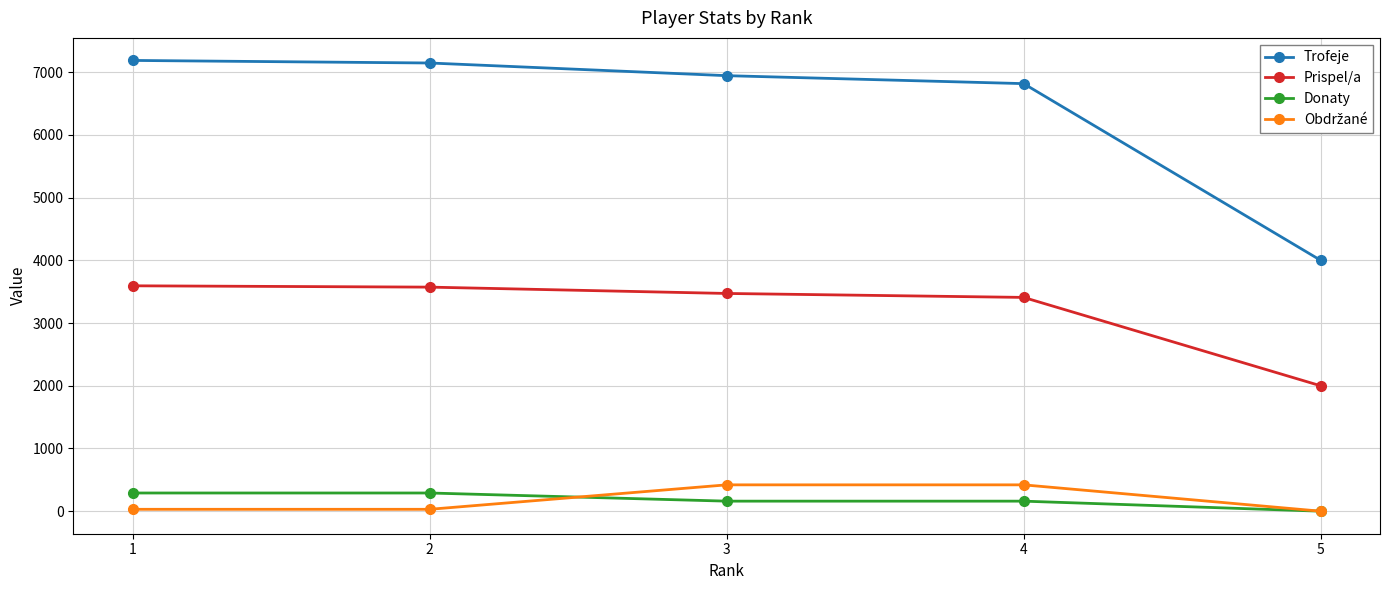

Which series has the widest spread of values?

Trofeje